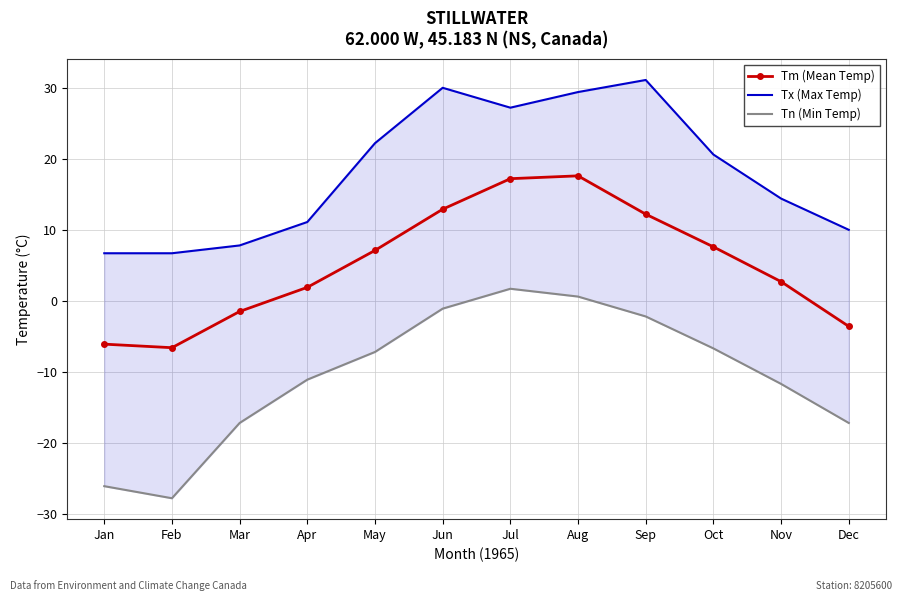

Between Oct and Aug, which is larger?

Aug